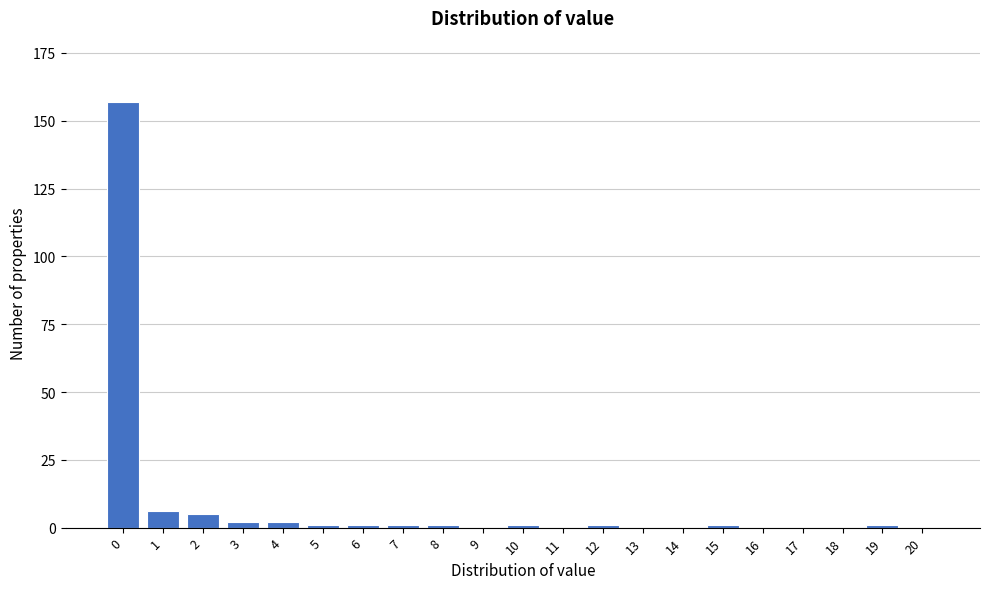

Reading right to left, list all the values displayed in this chart.

20=0	19=1	18=0	17=0	16=0	15=1	14=0	13=0	12=1	11=0	10=1	9=0	8=1	7=1	6=1	5=1	4=2	3=2	2=5	1=6	0=157